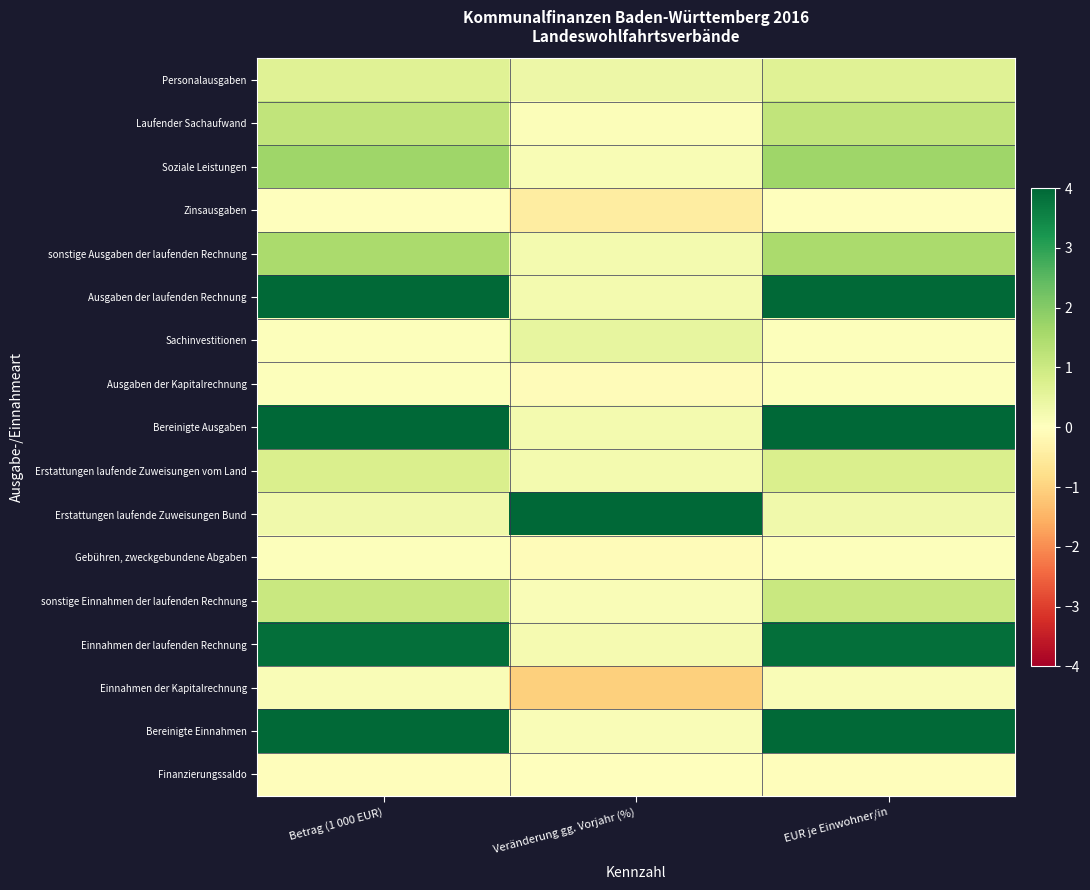

At how many categories does at least one series exceed 3?

3